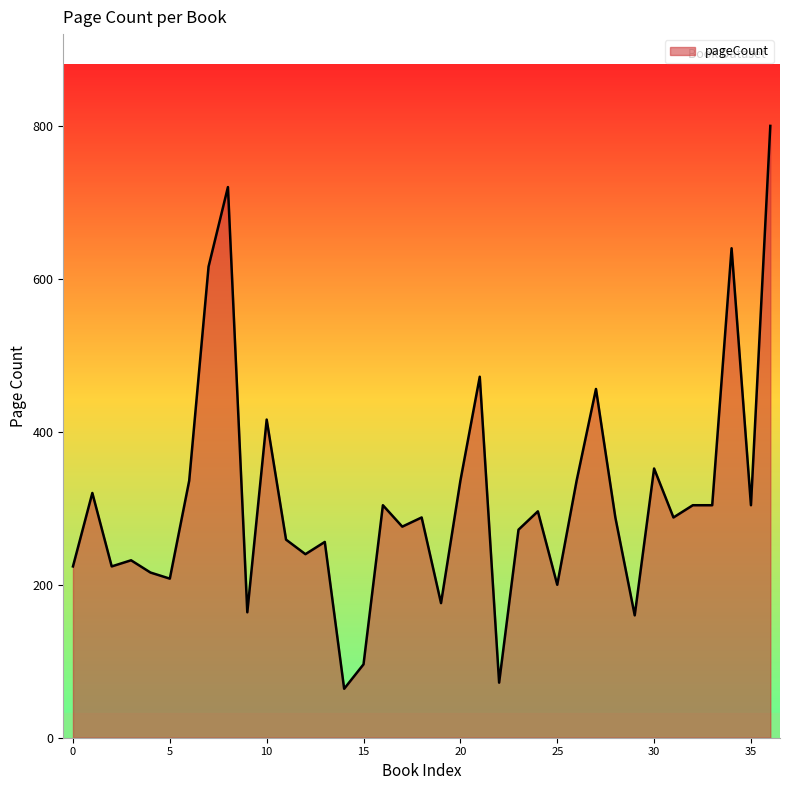

Count the number of data series in this chart.

1